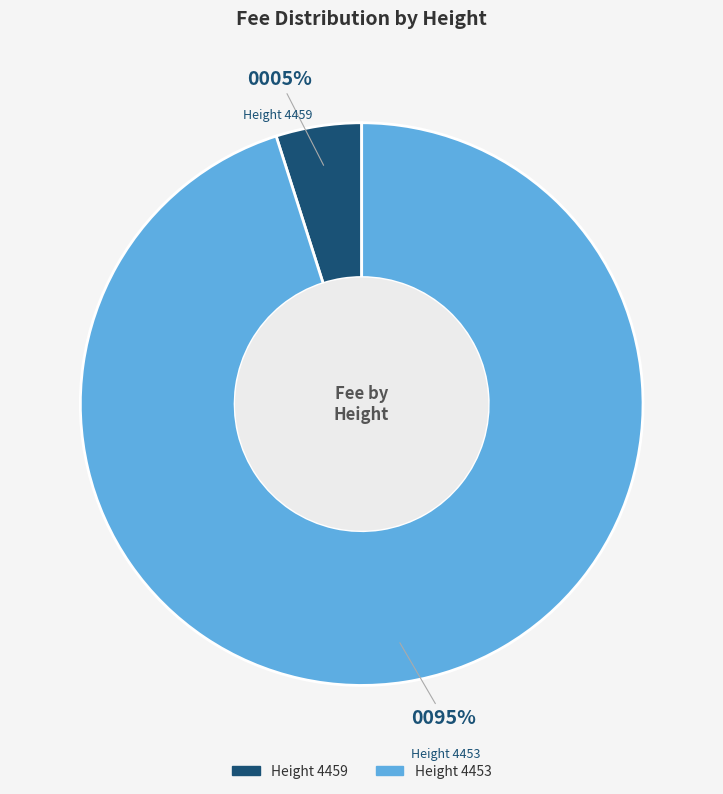

To the nearest percent, what is the difference between the largest and smallest slice percentages?

90%